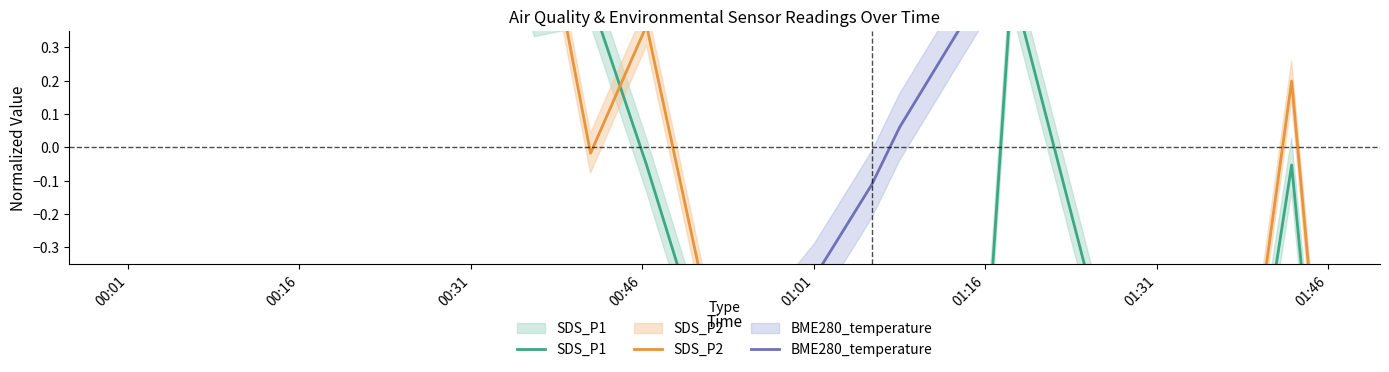

Reading right to left, transcribe all the data shown in this chart.

SDS_P1: -0.9	-0.1	-1.1	-0.6	-0.9	-0.5	0.5	-0.8	-0.8	-1.0	-1.1	-0.9	-0.1	0.4	0.4	1.4	1.0	2.0	1.1	1.9
SDS_P2: -0.8	0.2	-1.0	-0.5	-0.6	-1.0	-0.5	-0.5	-0.9	-1.3	-1.0	-0.8	0.4	-0.0	0.9	0.7	1.4	1.4	1.8	2.0
BME280_temperature: 1.5	1.6	1.4	1.2	1.1	1.1	0.6	0.5	0.1	-0.1	-0.4	-0.7	-0.9	-0.9	-1.0	-0.8	-0.9	-1.0	-1.2	-1.2